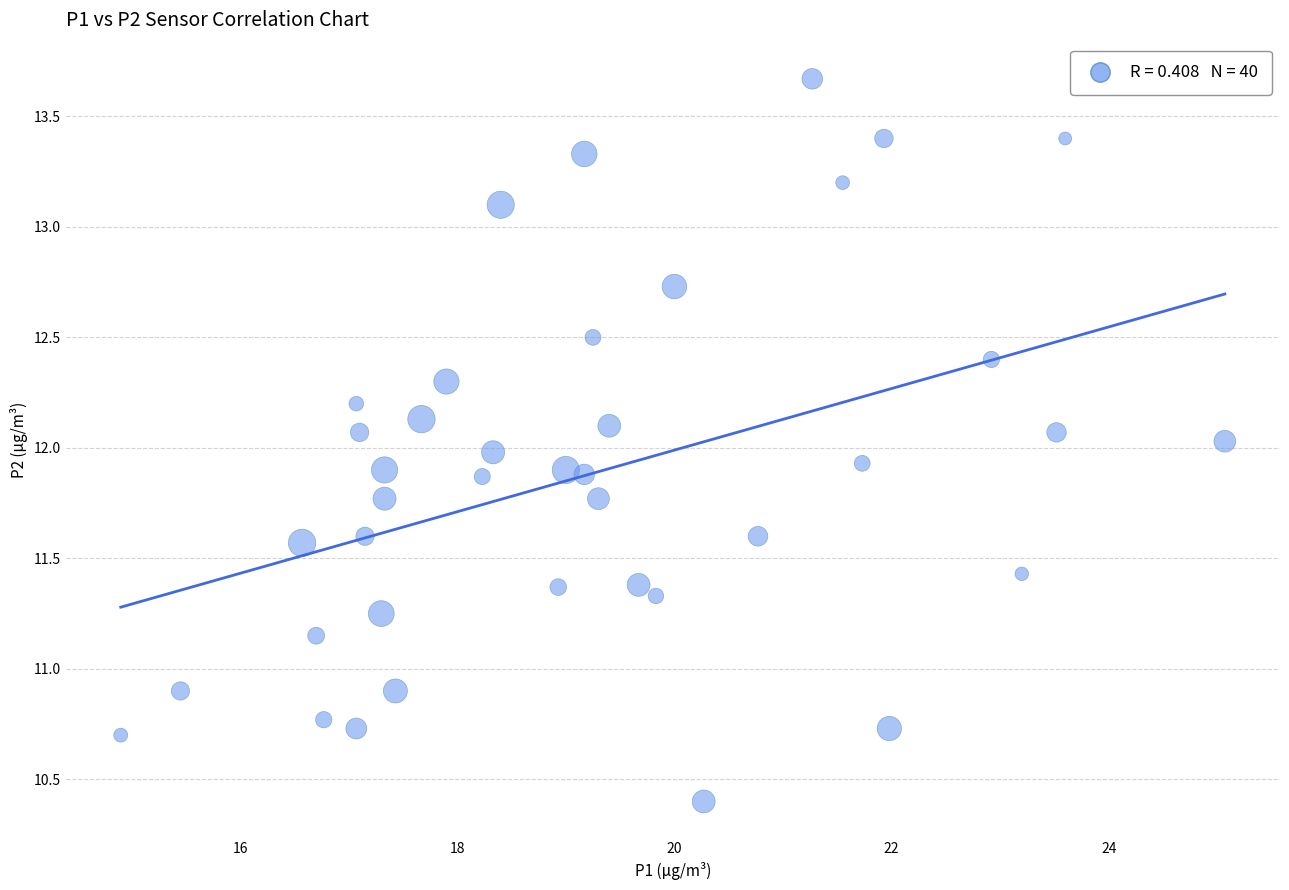

What is the range of Y values (max minus min)?

3.3